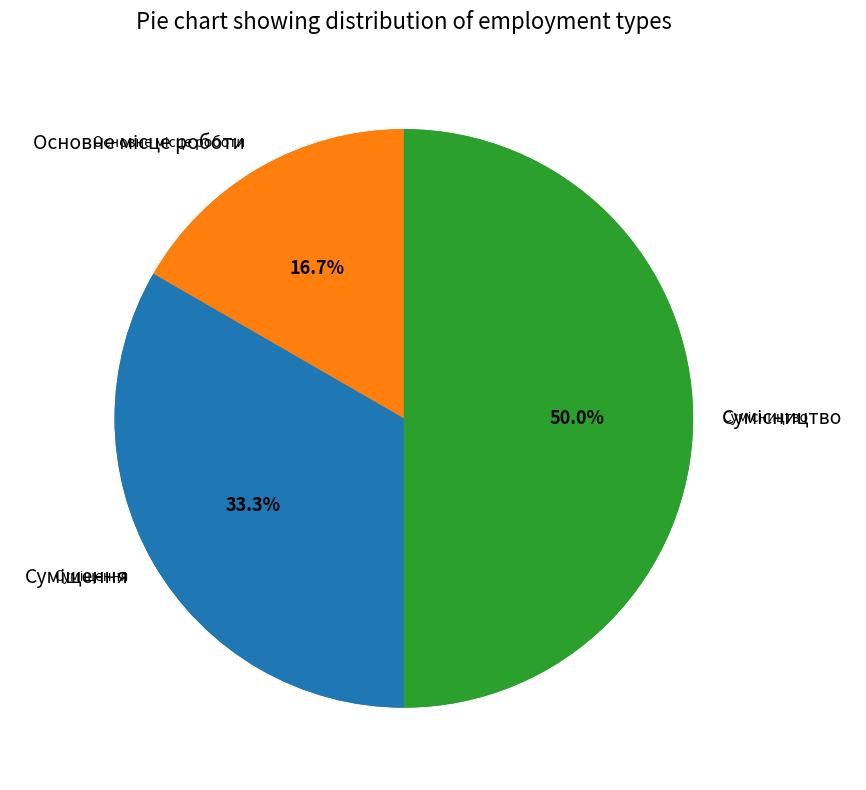

How many segments does this pie chart have?

3